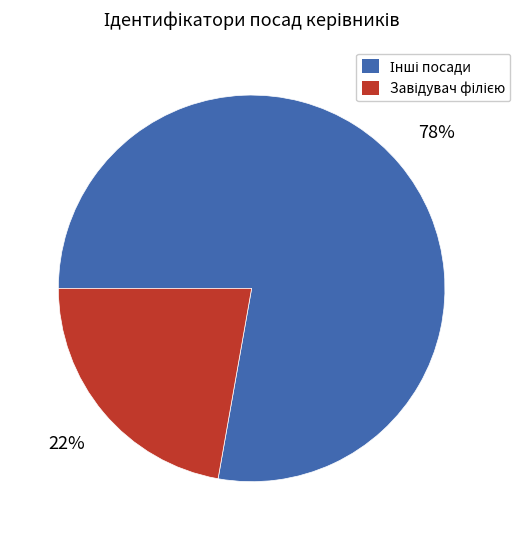

To the nearest percent, what is the average slice percentage?

50%